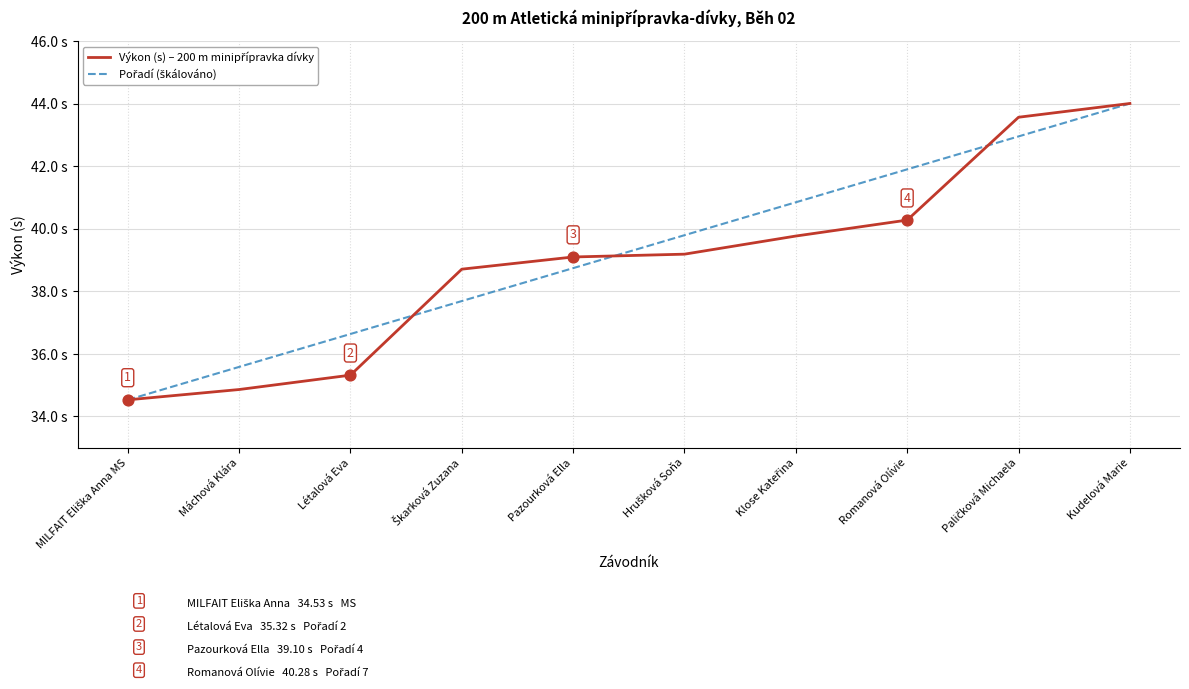

What is the total value across all series at Paličková Michaela?

86.5